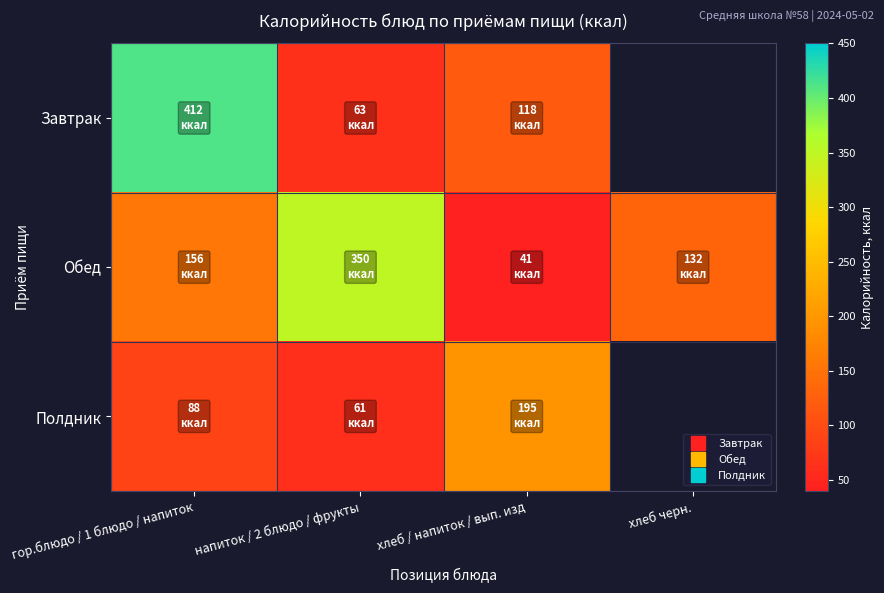

How many values in the Полдник series are below 195?

2